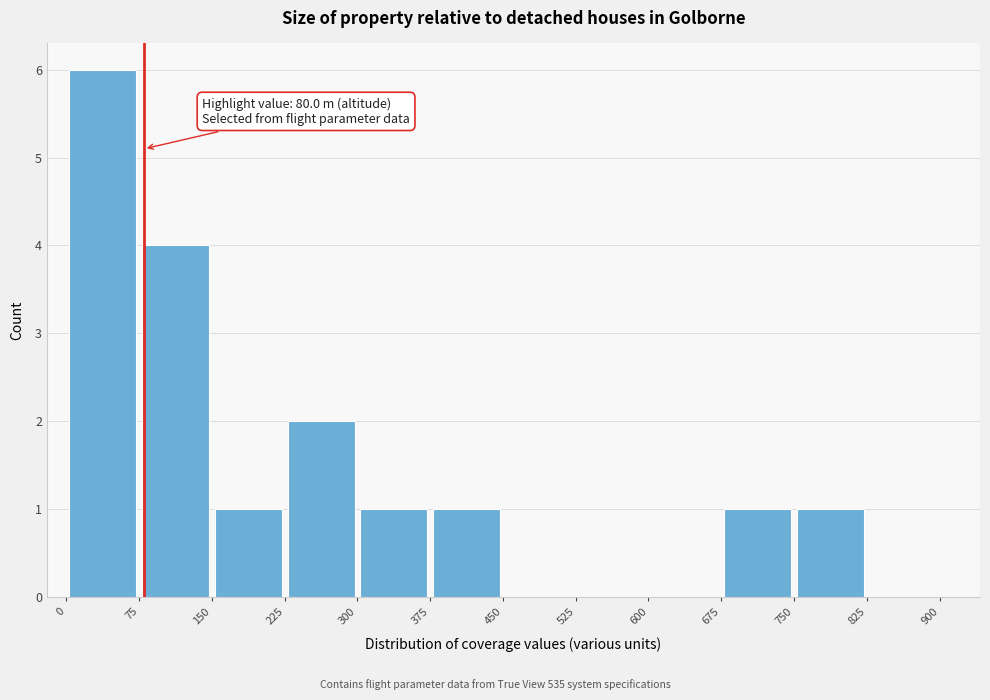

Over which range of the x-axis is the bar tallest?

0 to 75